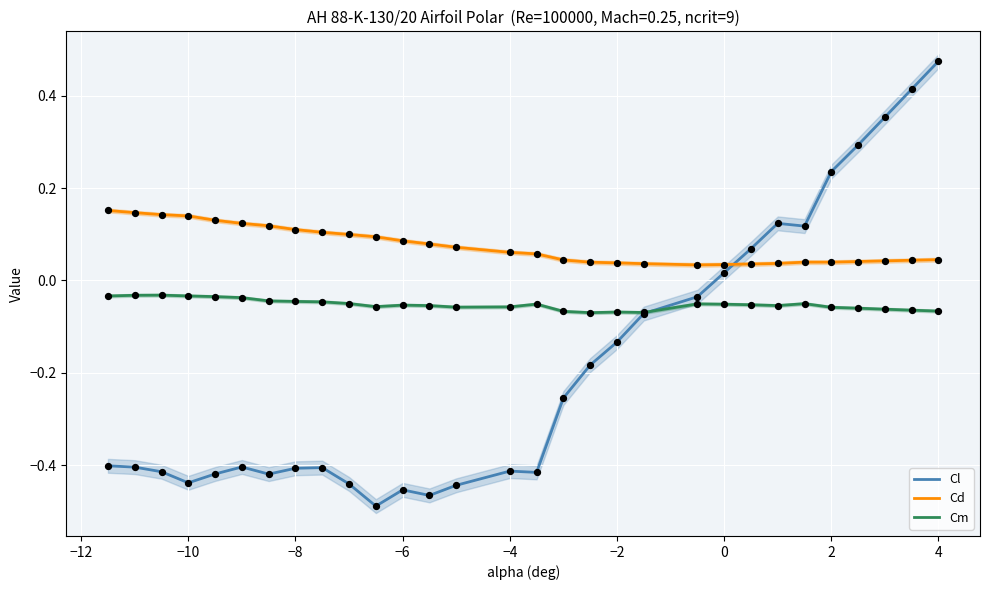

What are all the series names shown in the legend?

Cl, Cd, Cm